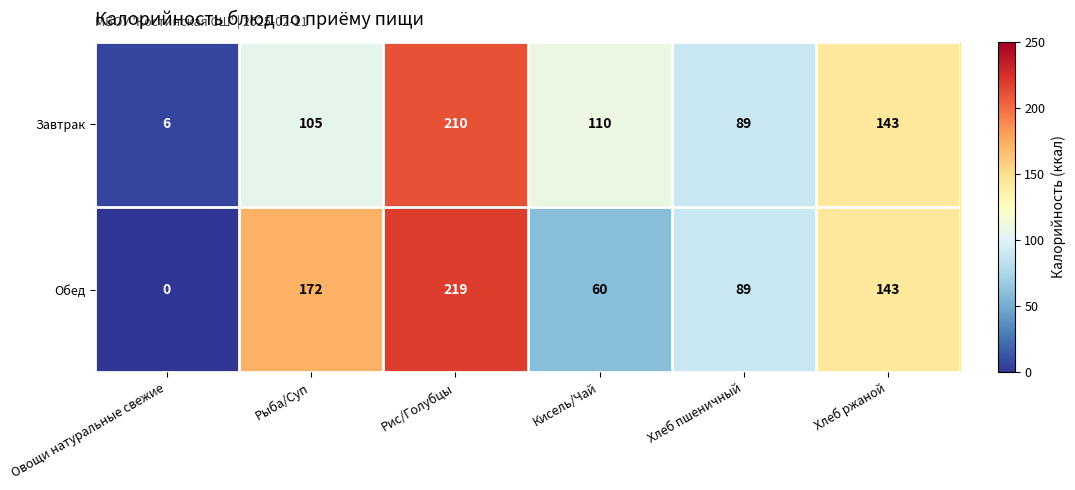

How many categories are shown in the chart?

6